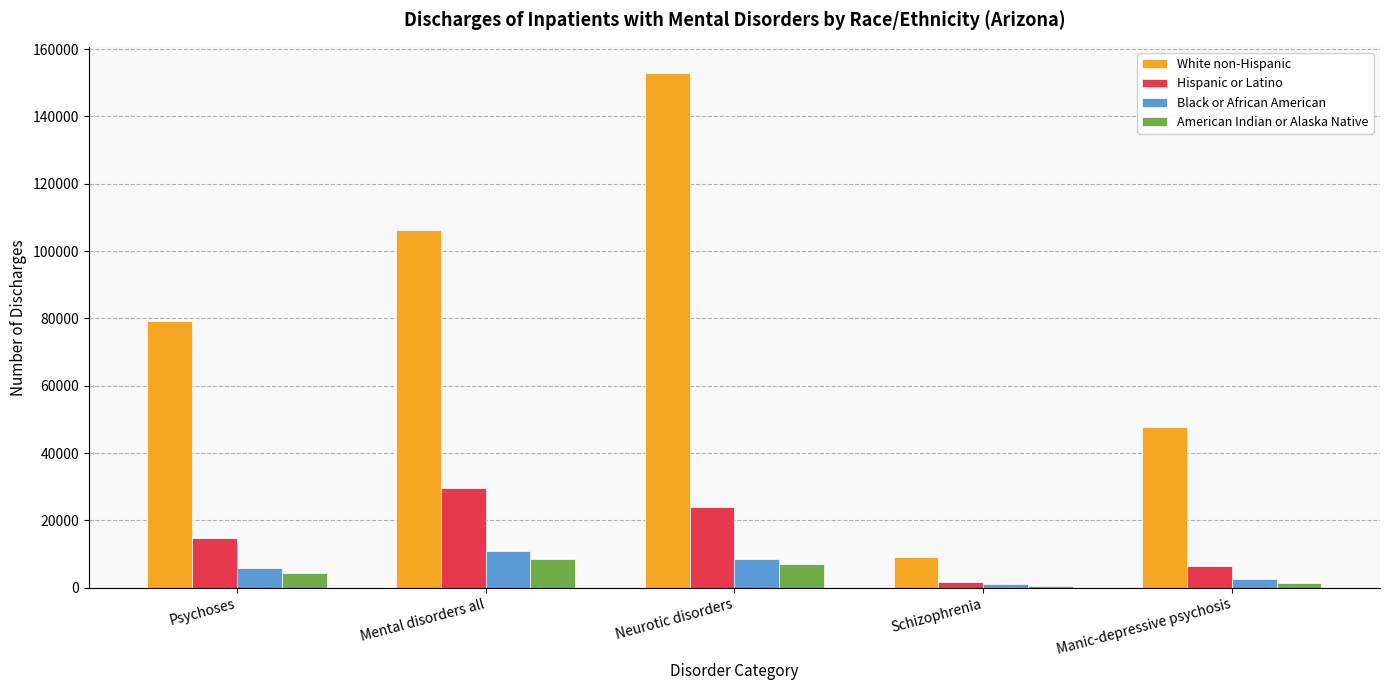

Which label corresponds to the largest value in the chart?

Neurotic disorders